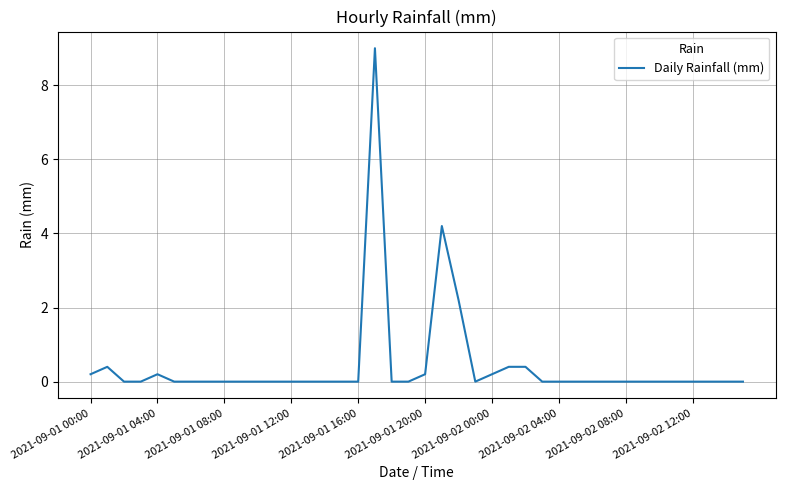

What is the difference between the maximum and second lowest values?

9.0